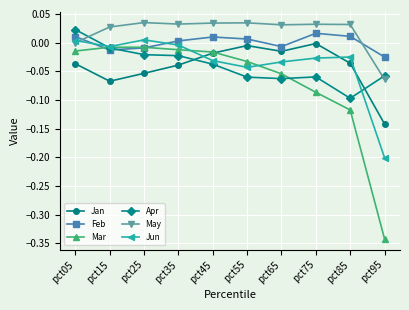

True or false: Jan and May cross at least once.

False